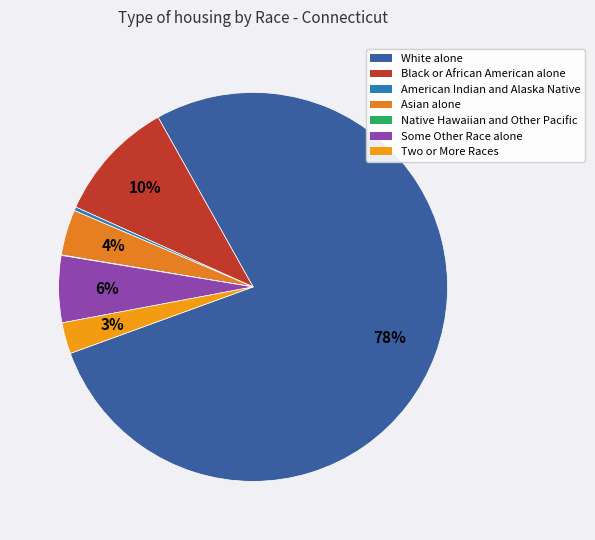

Which slice is the largest?

White alone